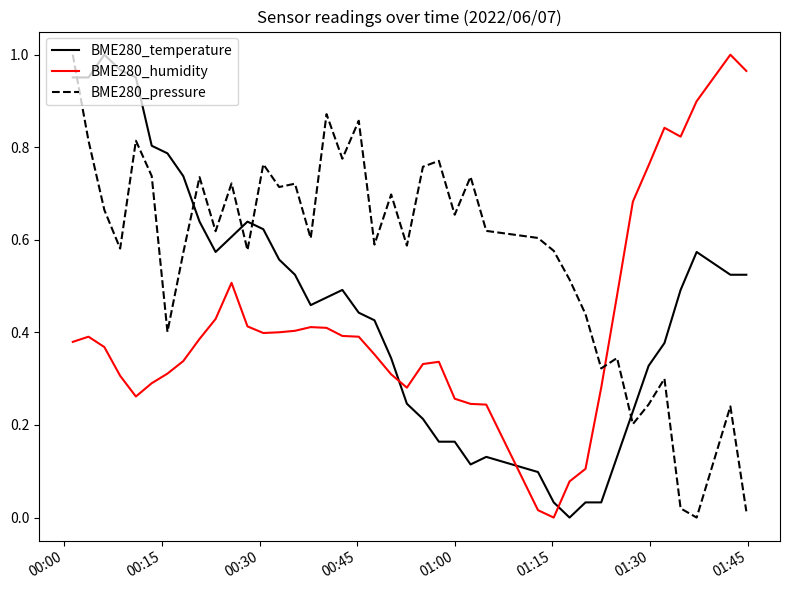

Which series has the largest total across all categories?

BME280_pressure